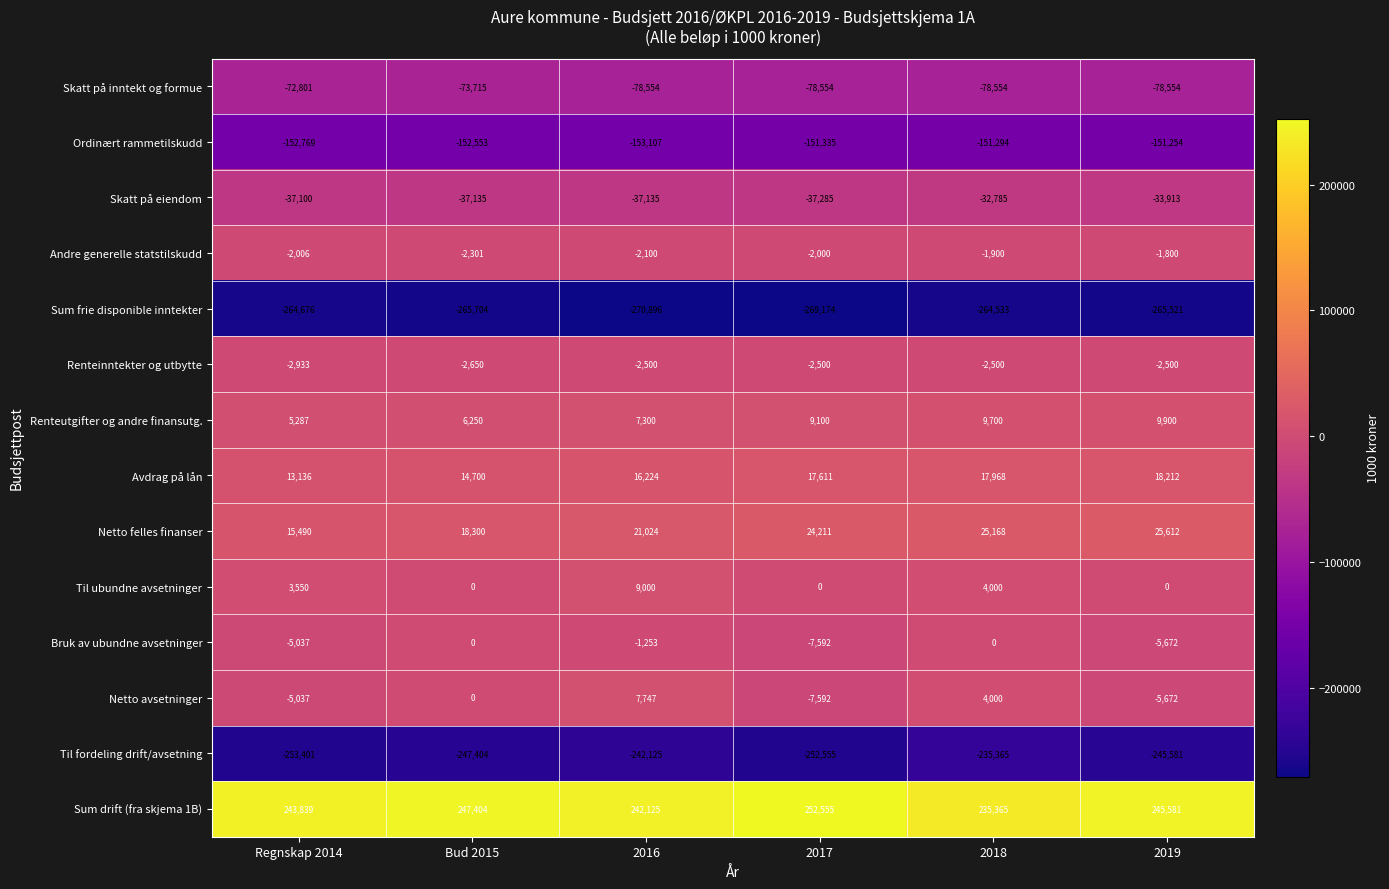

Is the value of Avdrag på lån at 2019 greater than the value of Skatt på inntekt og formue at 2017?

Yes